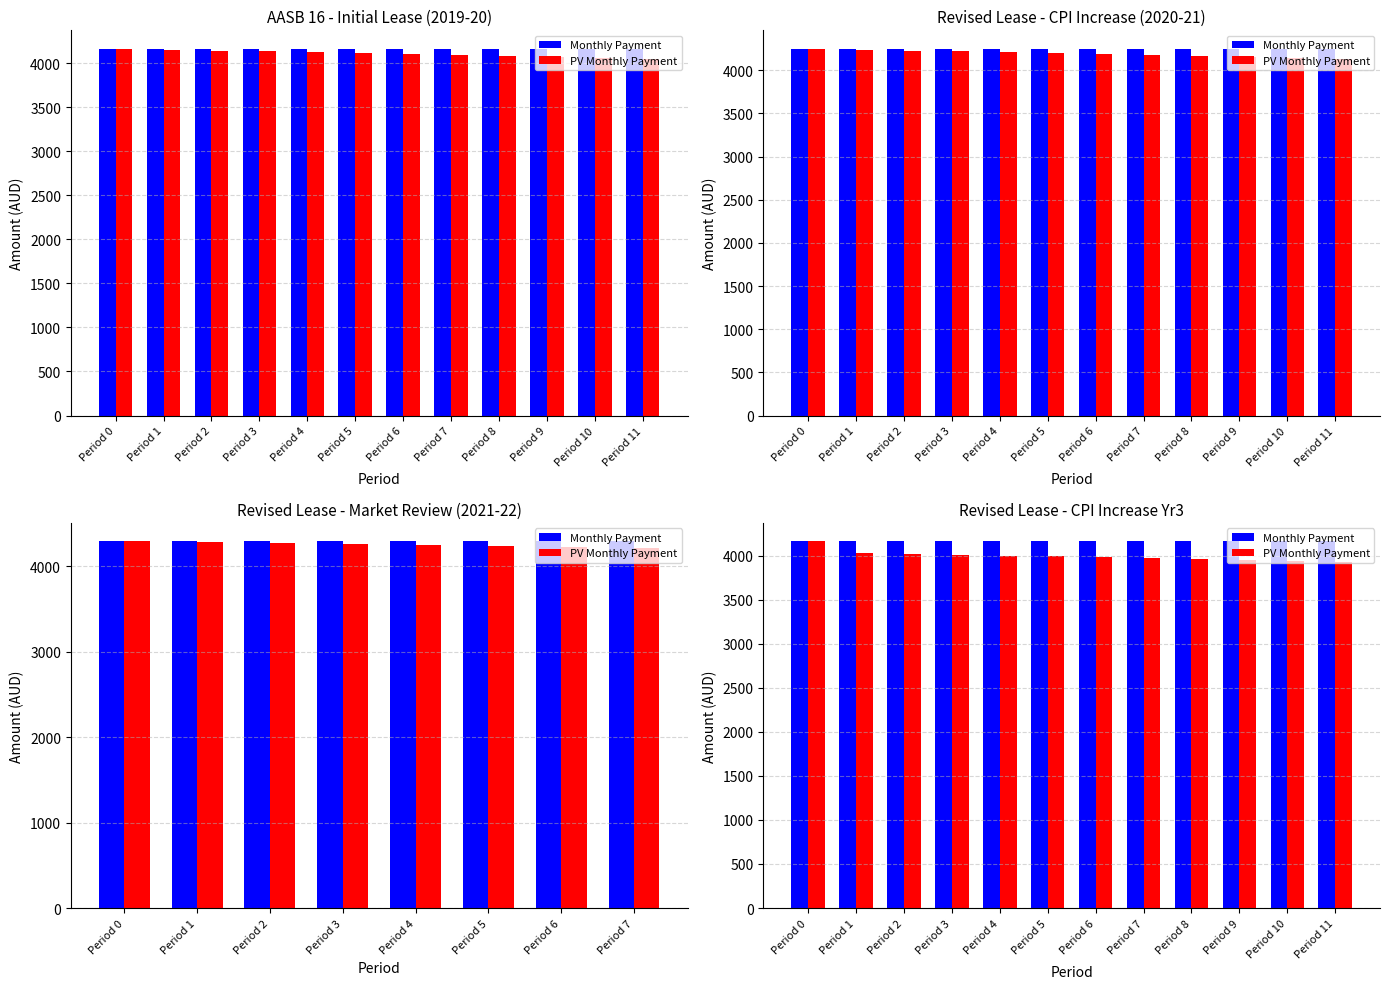

Rank the series by their average value, from highest to lowest.

Monthly Payment, PV Monthly Payment